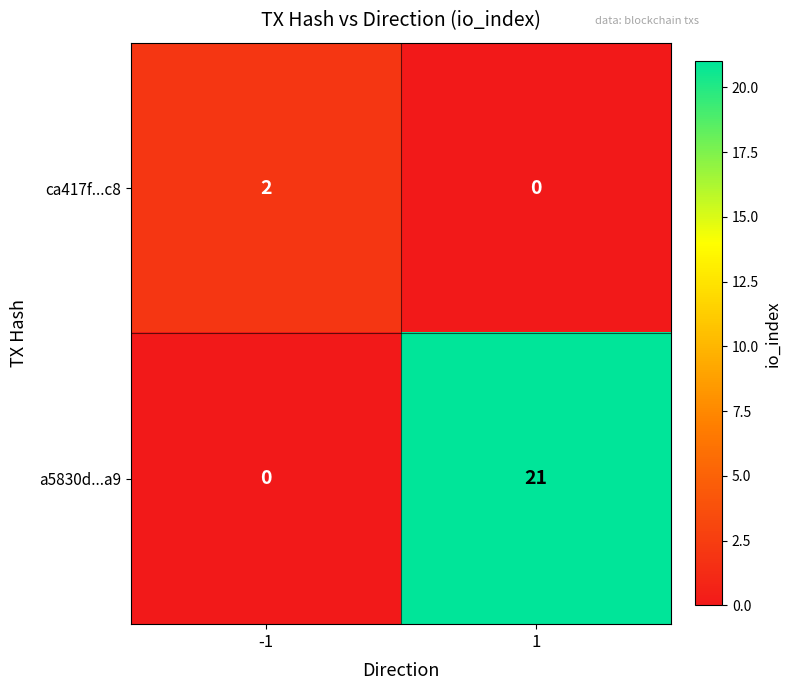

How many data points in ca417f...c8 are less than 2?

1